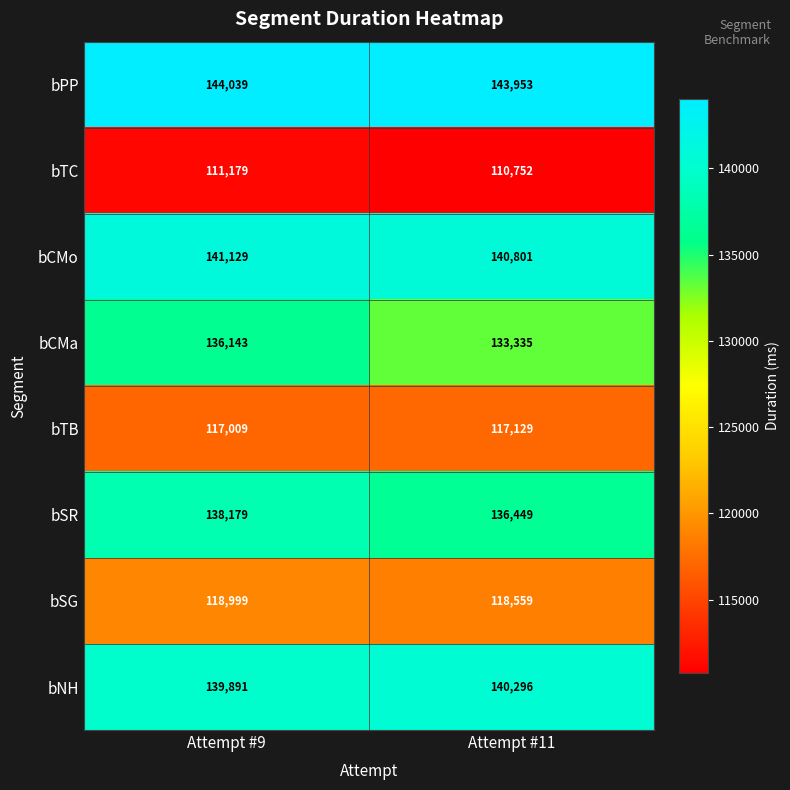

How many series are shown in this chart?

8